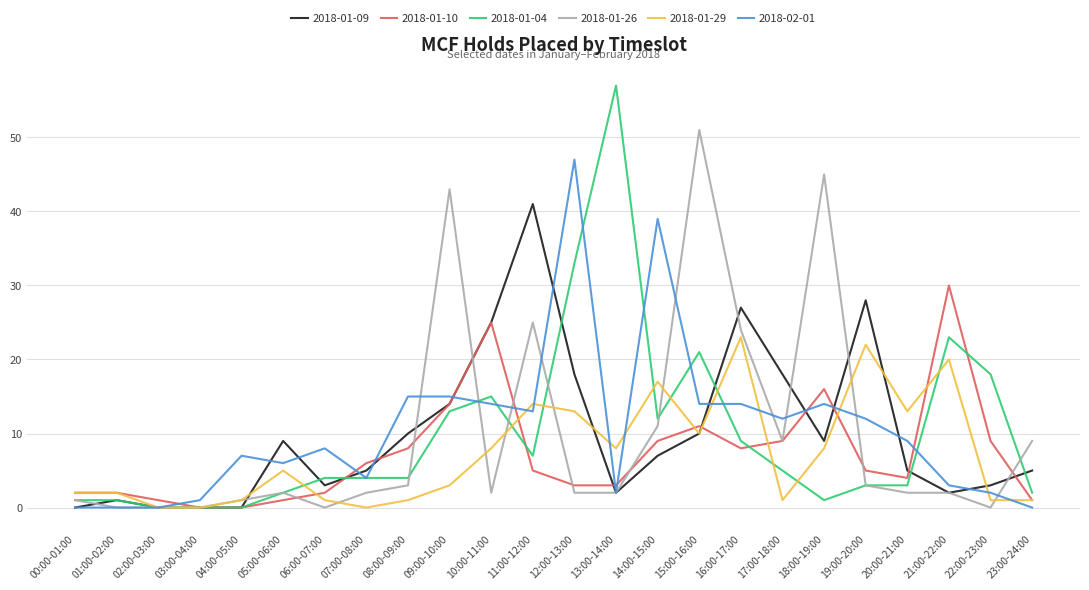

At which label does 2018-01-29 reach its peak?

16:00-17:00